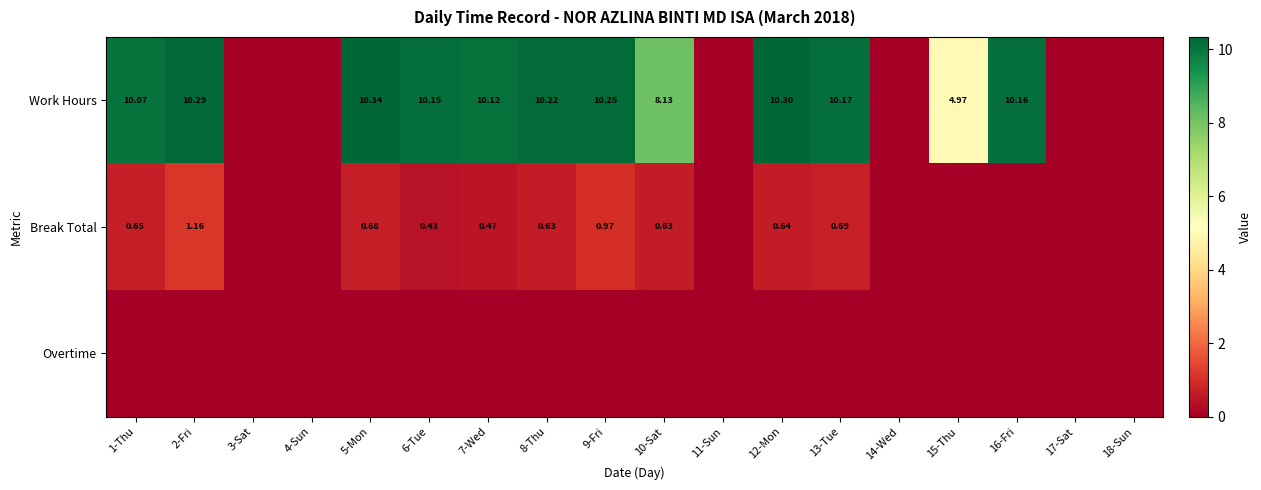

At which label is Break Total closest to 0?

3-Sat